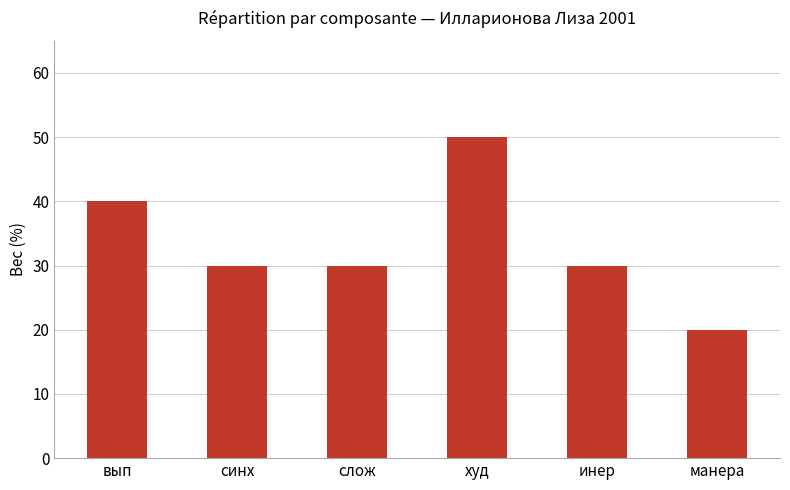

What is the difference between the second highest and minimum values?

20